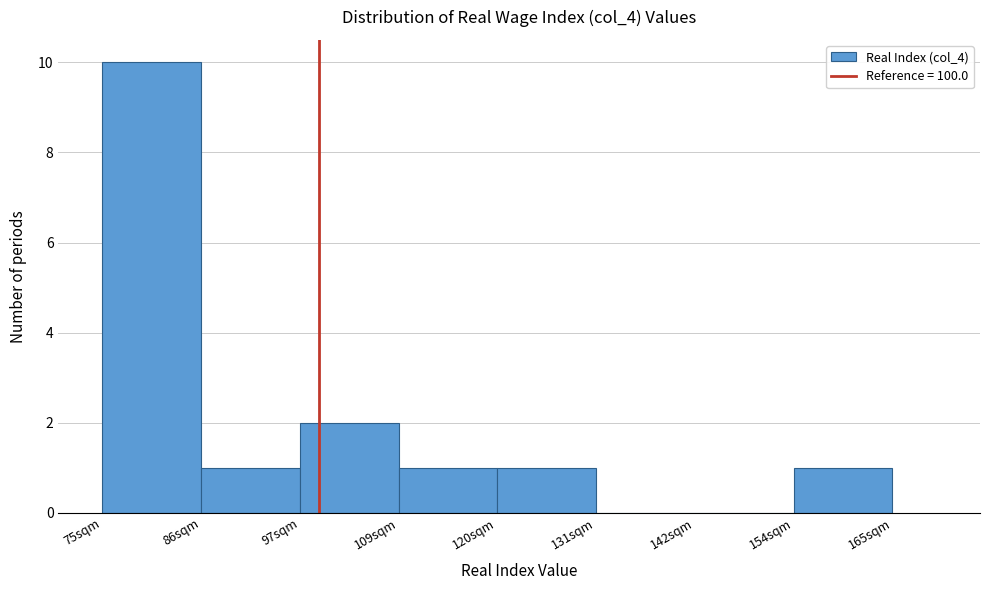

Reading left to right, transcribe this chart: for each bar, give the range it covers on the x-axis and its height. Neither the bar edges nor the heights are printed on the chart, so give them approximately, as read against the axes.

76 to 86: 10
86 to 98: 1
98 to 110: 2
110 to 120: 1
120 to 132: 1
132 to 142: 0
142 to 154: 0
154 to 166: 1